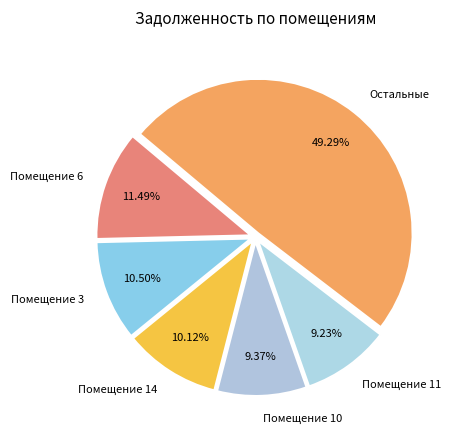

Is there any slice that represents more than half of the pie?

No